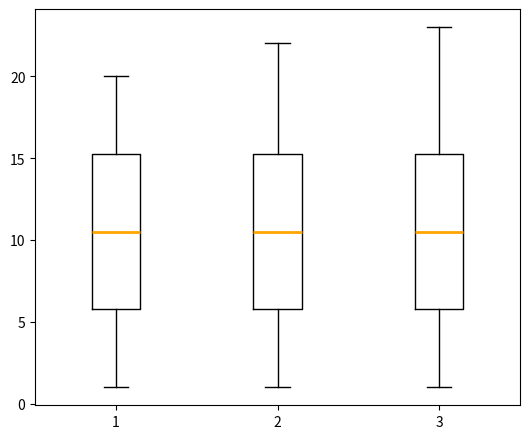

Where does the lower whisker of the box at x = 1 end on the y-axis? The values are not printed on the chart, so give them approximately, as read against the axis.

1.0